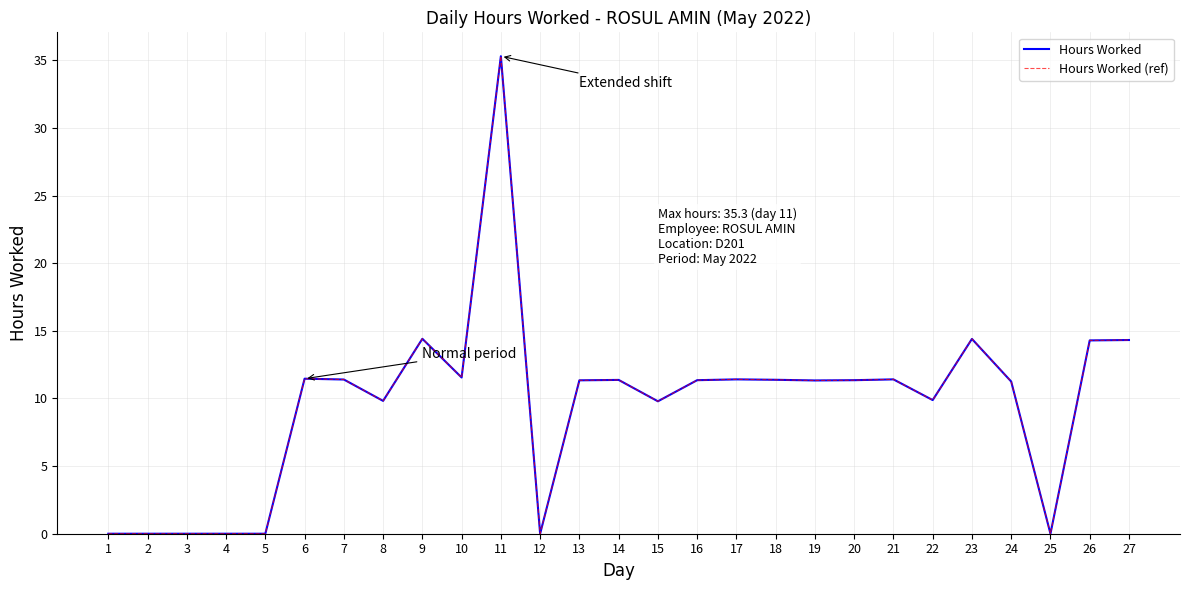

Does the chart have visible grid lines?

Yes